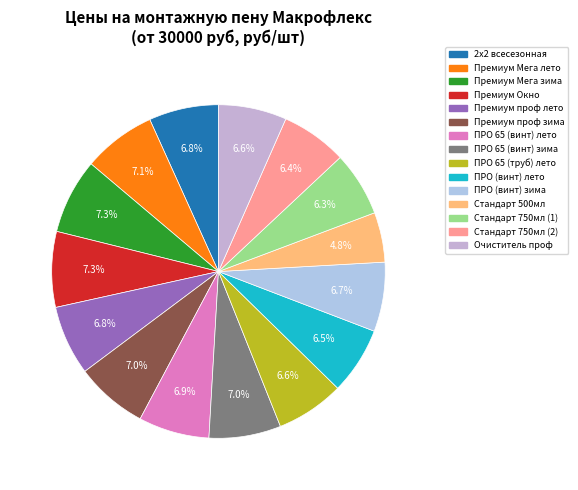

Does any single category account for the majority?

No